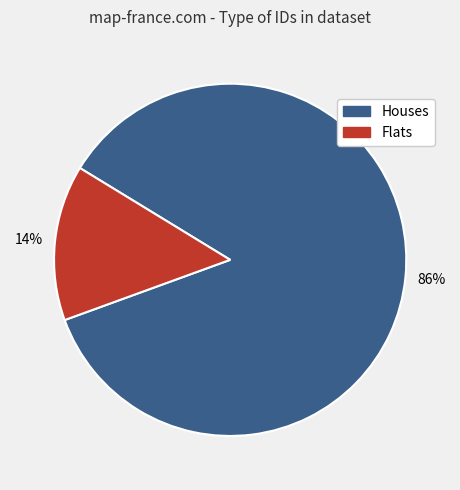

Does any single category account for the majority?

Yes